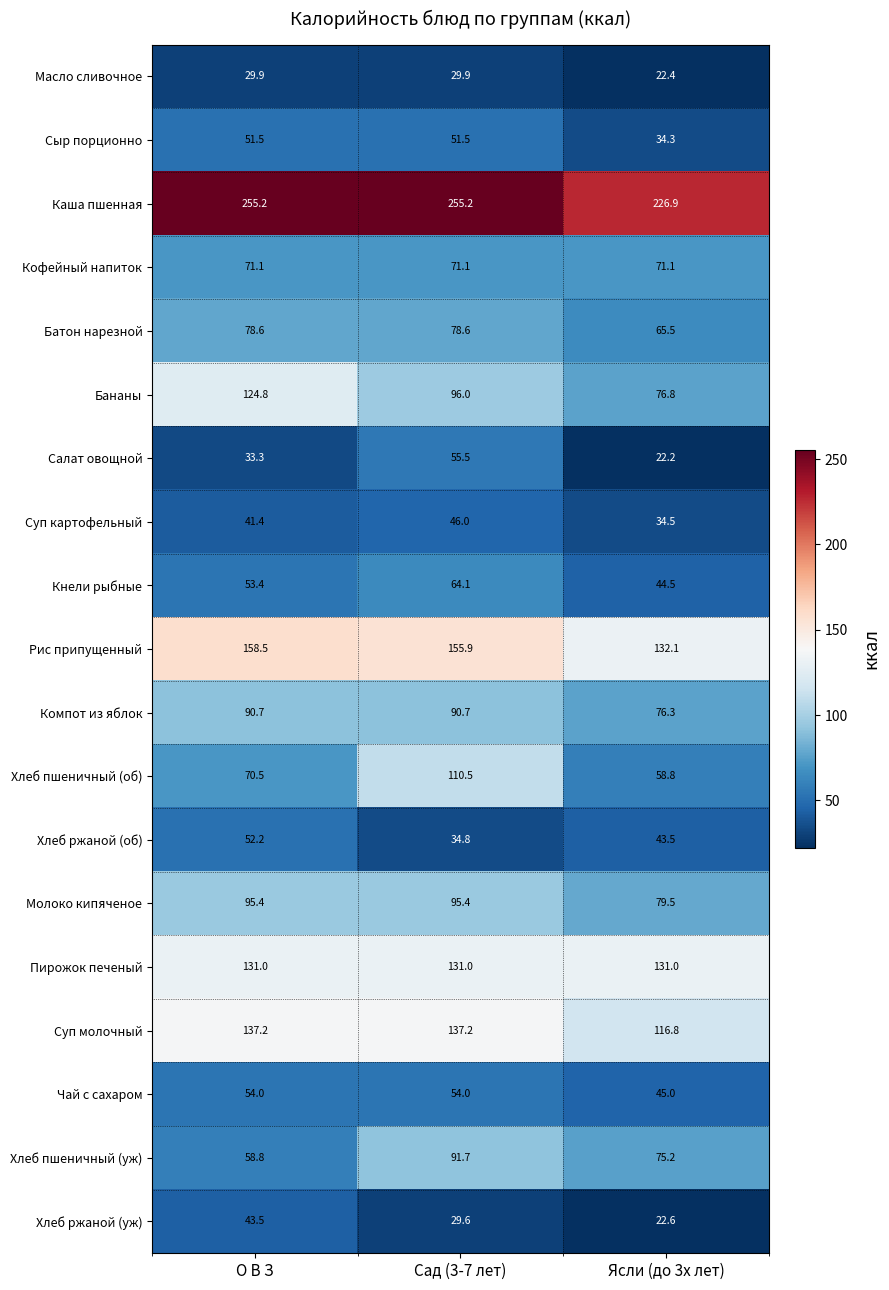

Between О В З and Сад (3-7 лет), which series saw the biggest shift?

Хлеб пшеничный (об)